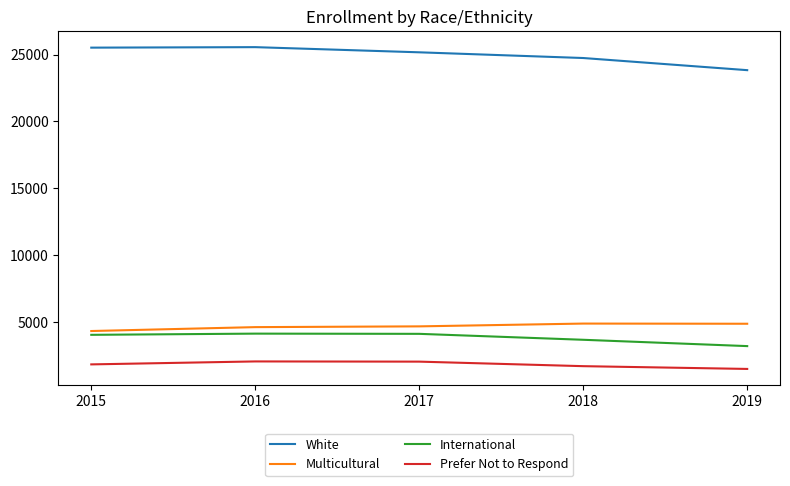

What is the difference between the maximum and second lowest values in the White series?

813